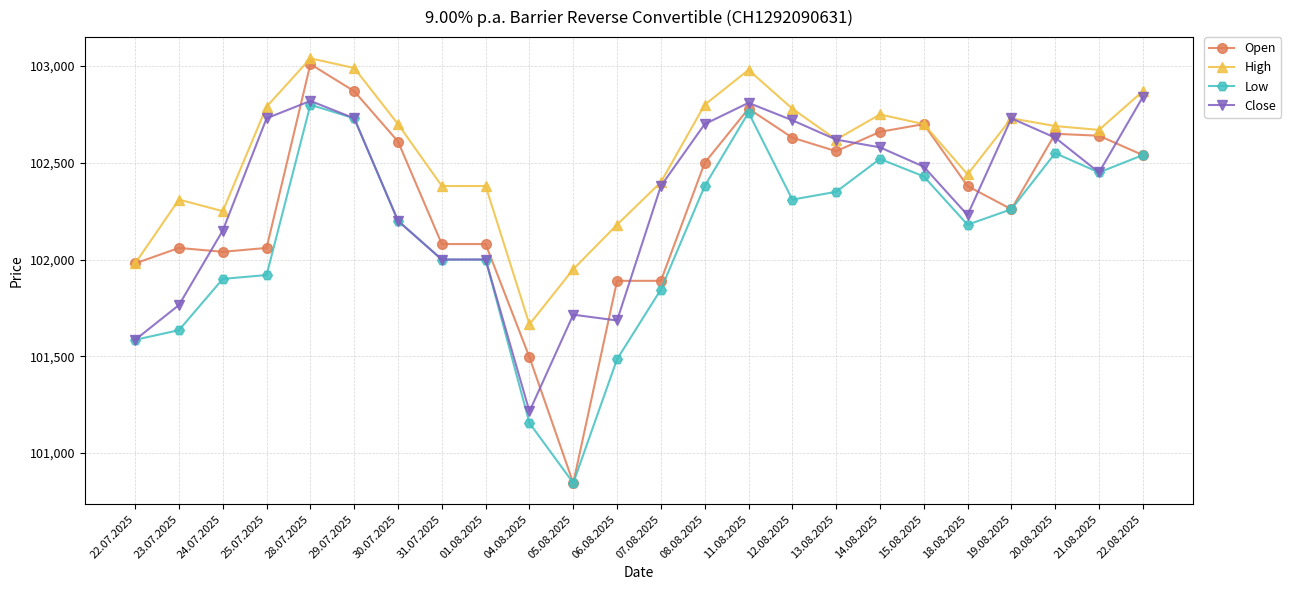

Reading right to left, extract all data points from this chart.

Open: 22.08.2025=102540	21.08.2025=102640	20.08.2025=102650	19.08.2025=102260	18.08.2025=102380	15.08.2025=102700	14.08.2025=102660	13.08.2025=102560	12.08.2025=102630	11.08.2025=102780	08.08.2025=102500	07.08.2025=101890	06.08.2025=101890	05.08.2025=100845	04.08.2025=101495	01.08.2025=102080	31.07.2025=102080	30.07.2025=102610	29.07.2025=102870	28.07.2025=103010	25.07.2025=102060	24.07.2025=102040	23.07.2025=102060	22.07.2025=101980
High: 22.08.2025=102870	21.08.2025=102670	20.08.2025=102690	19.08.2025=102730	18.08.2025=102440	15.08.2025=102700	14.08.2025=102750	13.08.2025=102620	12.08.2025=102780	11.08.2025=102980	08.08.2025=102800	07.08.2025=102400	06.08.2025=102180	05.08.2025=101950	04.08.2025=101665	01.08.2025=102380	31.07.2025=102380	30.07.2025=102700	29.07.2025=102990	28.07.2025=103040	25.07.2025=102790	24.07.2025=102250	23.07.2025=102310	22.07.2025=101980
Low: 22.08.2025=102540	21.08.2025=102450	20.08.2025=102550	19.08.2025=102260	18.08.2025=102180	15.08.2025=102430	14.08.2025=102520	13.08.2025=102350	12.08.2025=102310	11.08.2025=102760	08.08.2025=102380	07.08.2025=101845	06.08.2025=101485	05.08.2025=100845	04.08.2025=101155	01.08.2025=102000	31.07.2025=102000	30.07.2025=102200	29.07.2025=102730	28.07.2025=102800	25.07.2025=101920	24.07.2025=101900	23.07.2025=101635	22.07.2025=101585
Close: 22.08.2025=102840	21.08.2025=102450	20.08.2025=102630	19.08.2025=102730	18.08.2025=102230	15.08.2025=102480	14.08.2025=102580	13.08.2025=102620	12.08.2025=102720	11.08.2025=102810	08.08.2025=102700	07.08.2025=102380	06.08.2025=101685	05.08.2025=101715	04.08.2025=101215	01.08.2025=102000	31.07.2025=102000	30.07.2025=102200	29.07.2025=102730	28.07.2025=102820	25.07.2025=102730	24.07.2025=102150	23.07.2025=101765	22.07.2025=101585